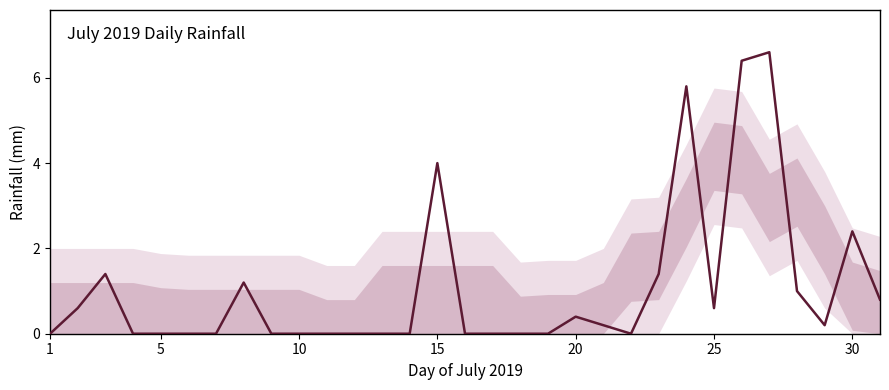

Reading left to right, what are all the values shown in this chart?

0.0	0.6	1.4	0.0	0.0	0.0	0.0	1.2	0.0	0.0	0.0	0.0	0.0	0.0	4.0	0.0	0.0	0.0	0.0	0.4	0.2	0.0	1.4	5.8	0.6	6.4	6.6	1.0	0.2	2.4	0.8